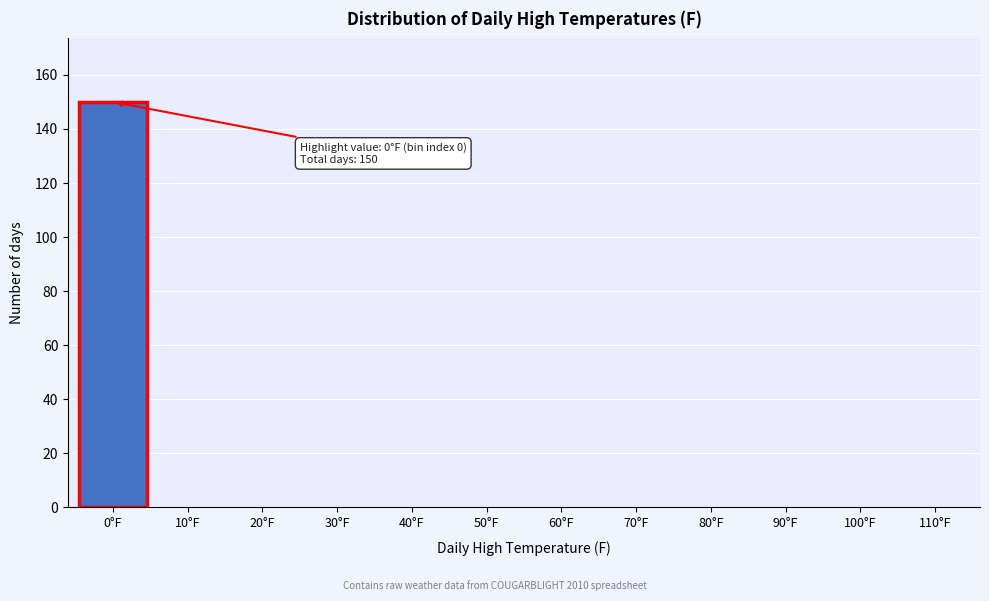

Reading left to right, what are all the values shown in this chart?

0°F=150	10°F=0	20°F=0	30°F=0	40°F=0	50°F=0	60°F=0	70°F=0	80°F=0	90°F=0	100°F=0	110°F=0